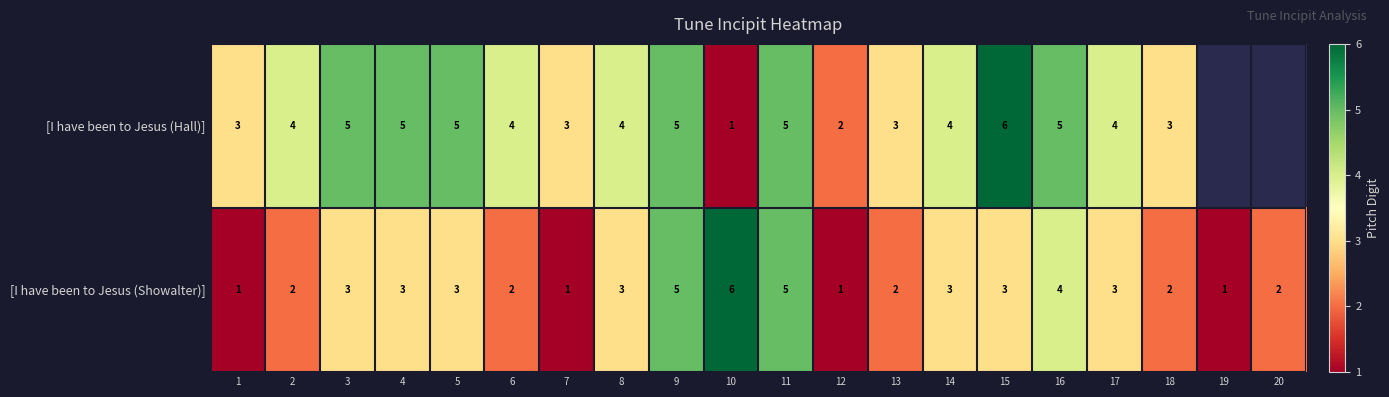

What is the difference between the maximum and minimum values in the [I have been to Jesus (Showalter)] series?

5